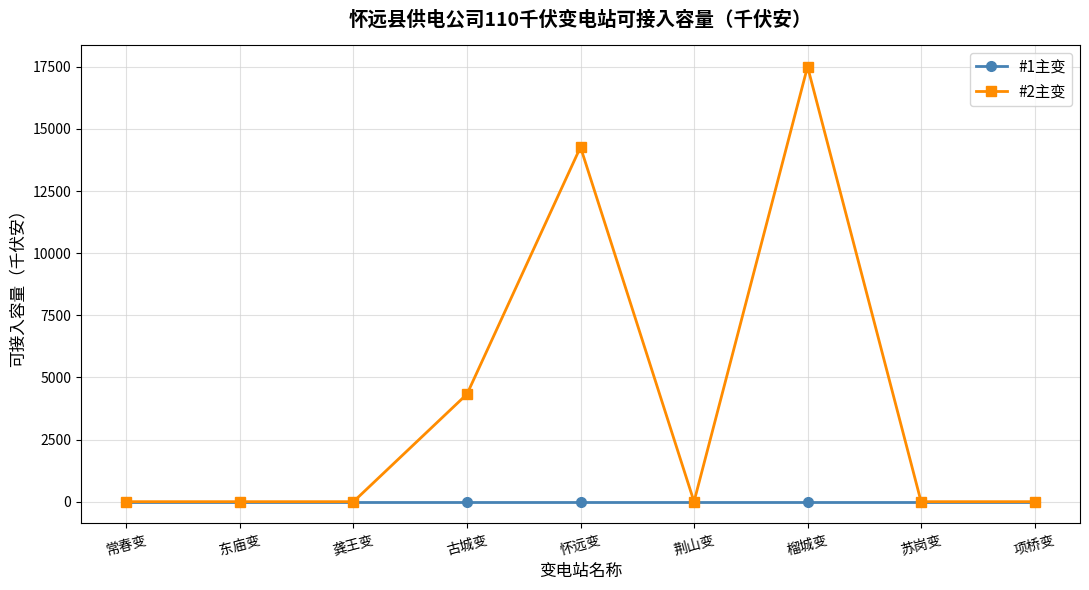

True or false: #2主变 has more than 0 interior local peaks.

True